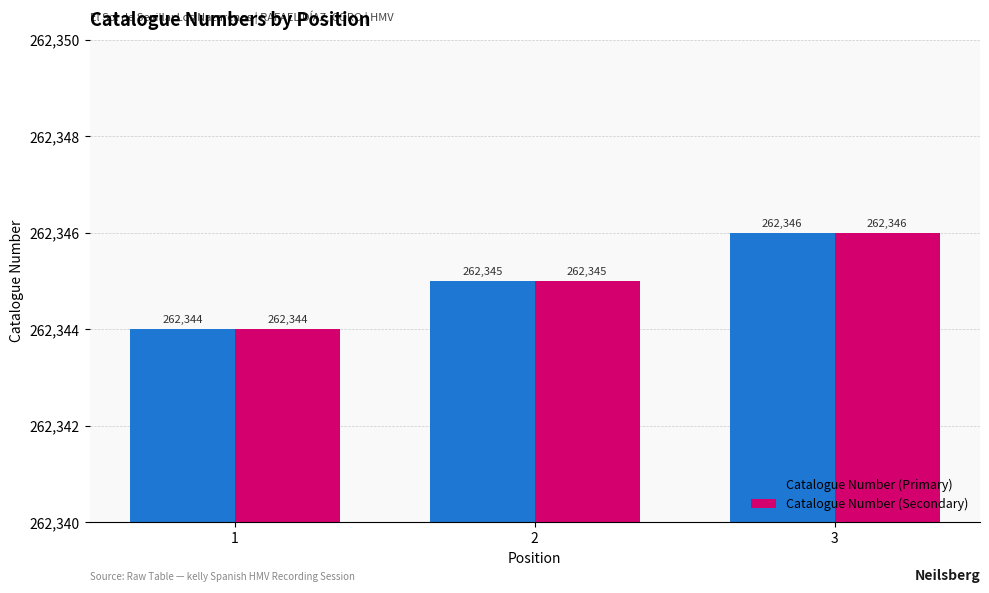

Reading right to left, list all the values displayed in this chart.

Catalogue Number (Primary): 3=262346	2=262345	1=262344
Catalogue Number (Secondary): 3=262346	2=262345	1=262344